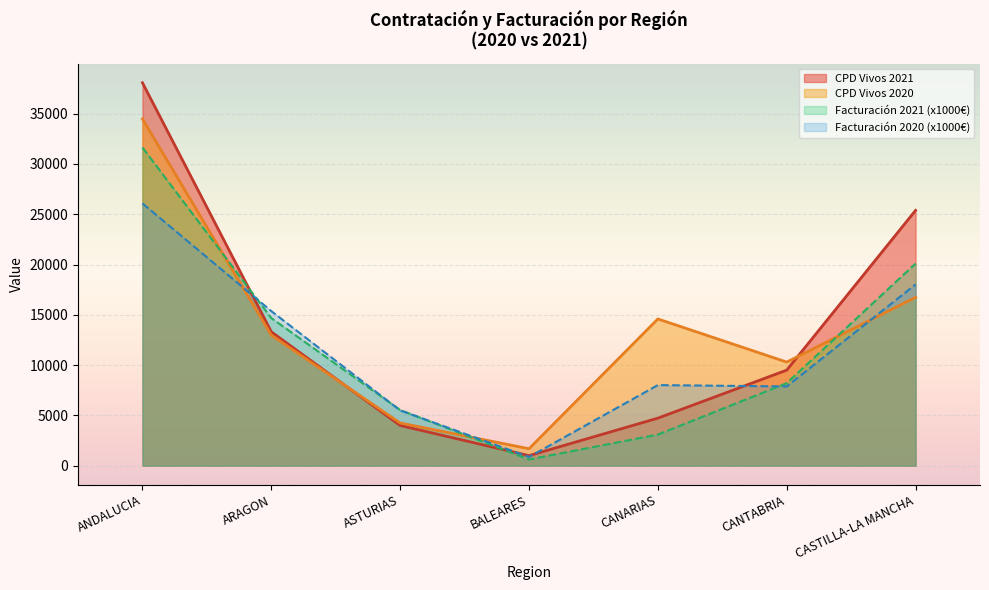

What is the minimum value for CPD Vivos 2021?

991.0